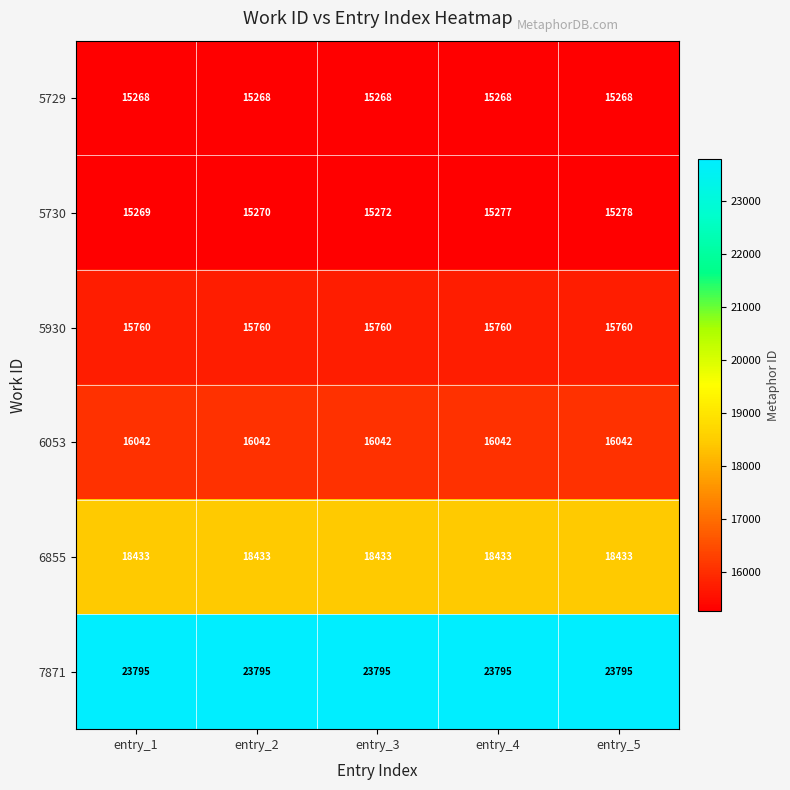

What is the greatest value displayed?

23795